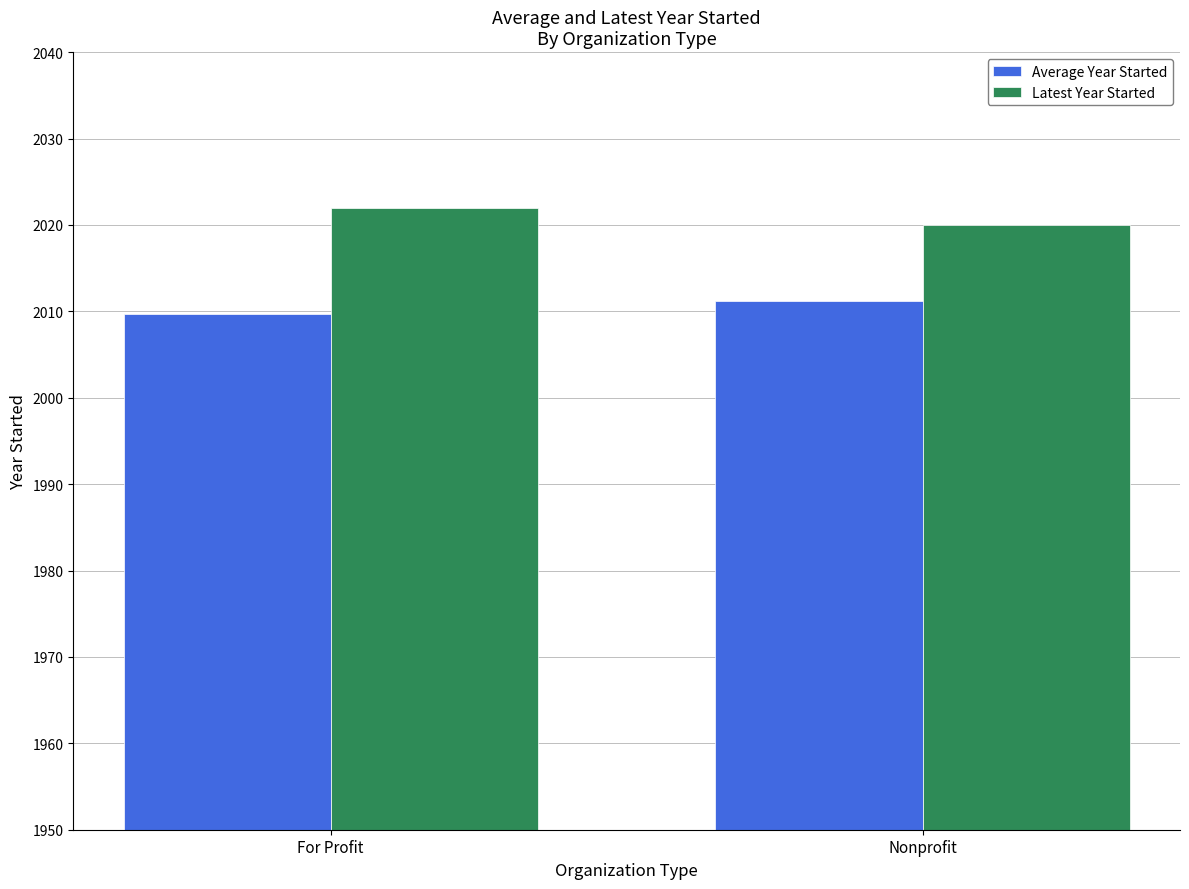

True or false: Average Year Started has a value of 570.2 at Nonprofit.

False